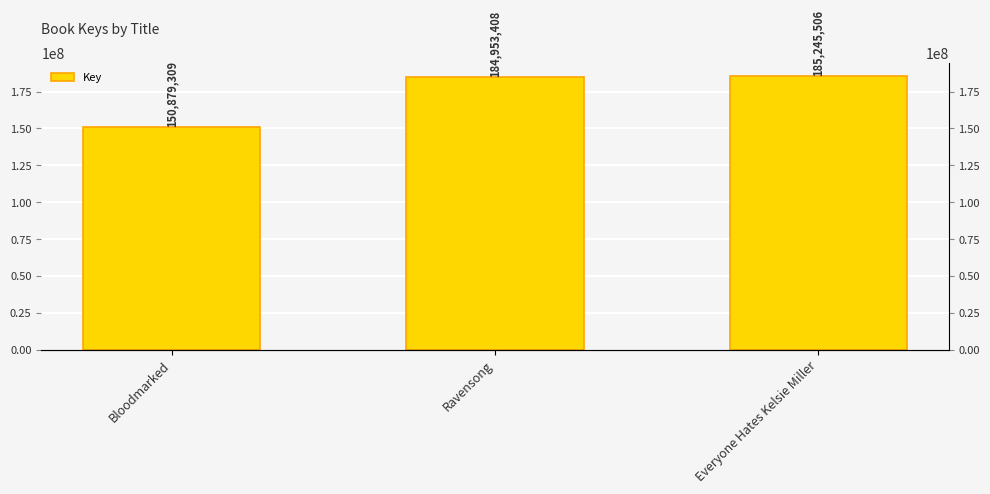

List the labels in order of value, largest first.

Everyone Hates Kelsie Miller, Ravensong, Bloodmarked